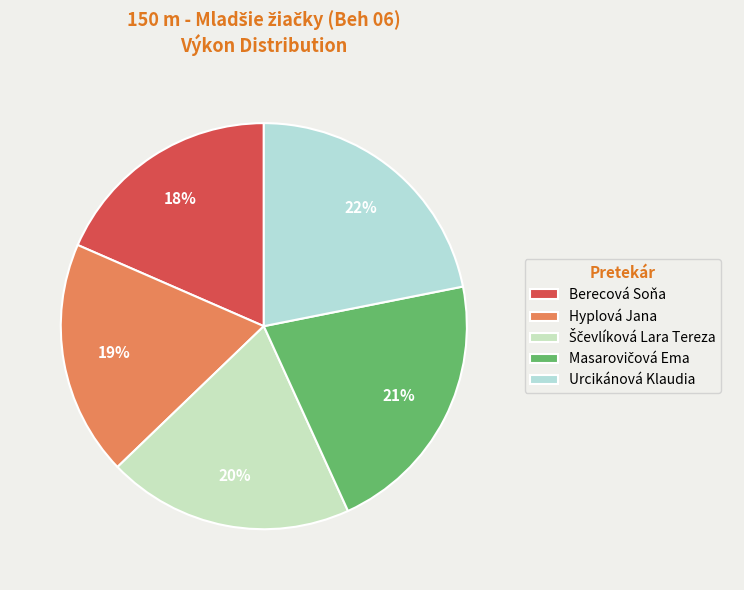

What percentage do Masarovičová Ema and Berecová Soňa together represent?

39.8%